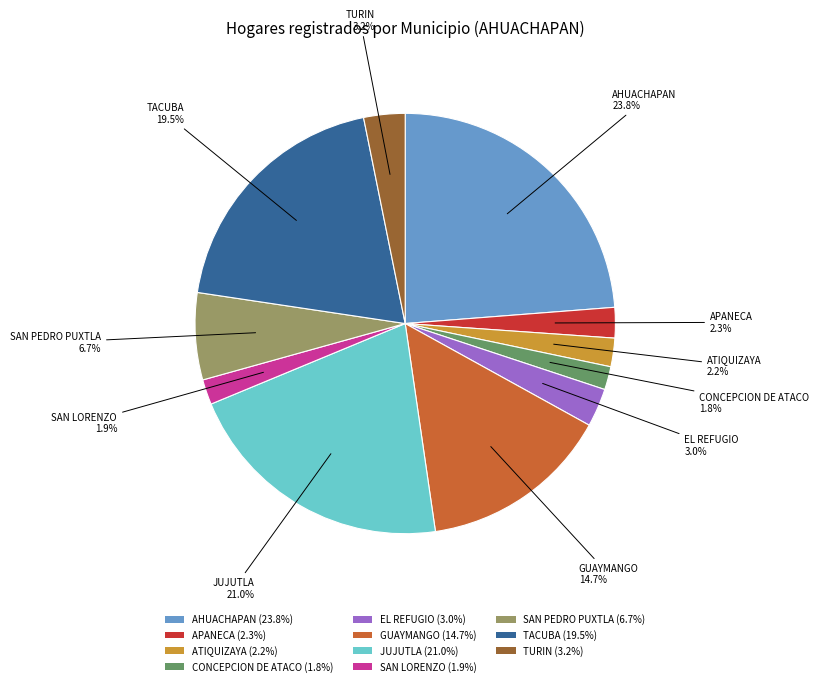

What percentage is NOT represented by TURIN (3.2%)?

96.8%